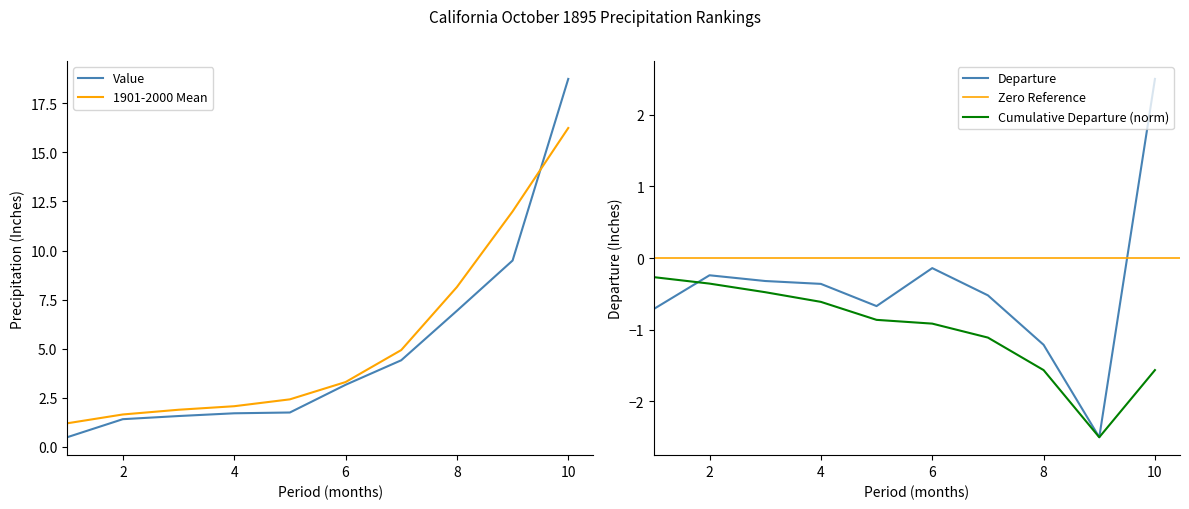

At which label does Value reach its peak?

10